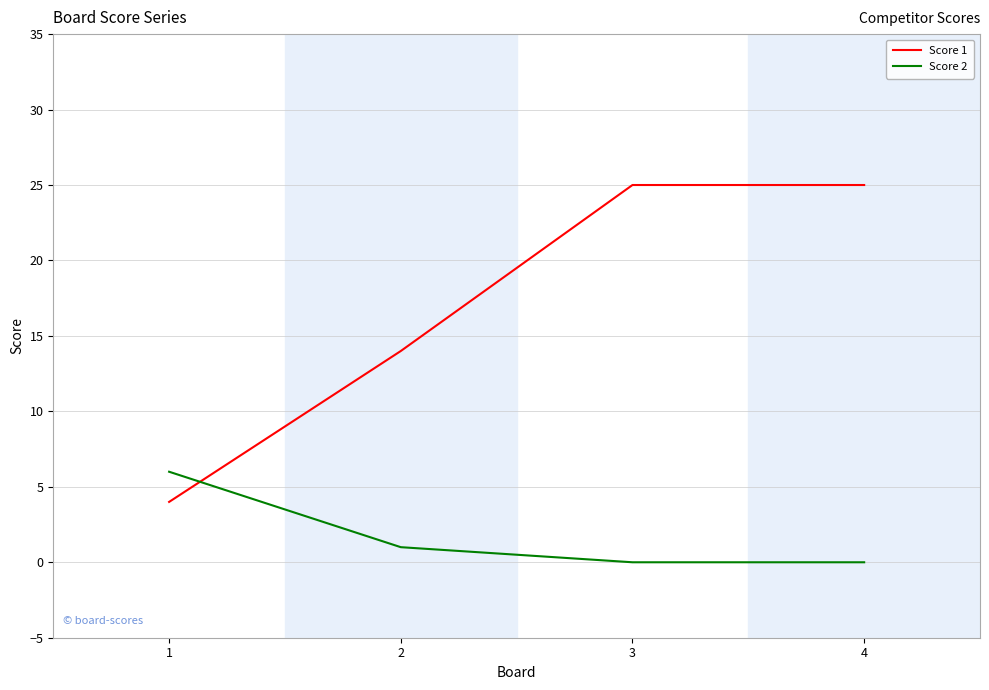

List the series in order of their peak value, lowest first.

Score 2, Score 1